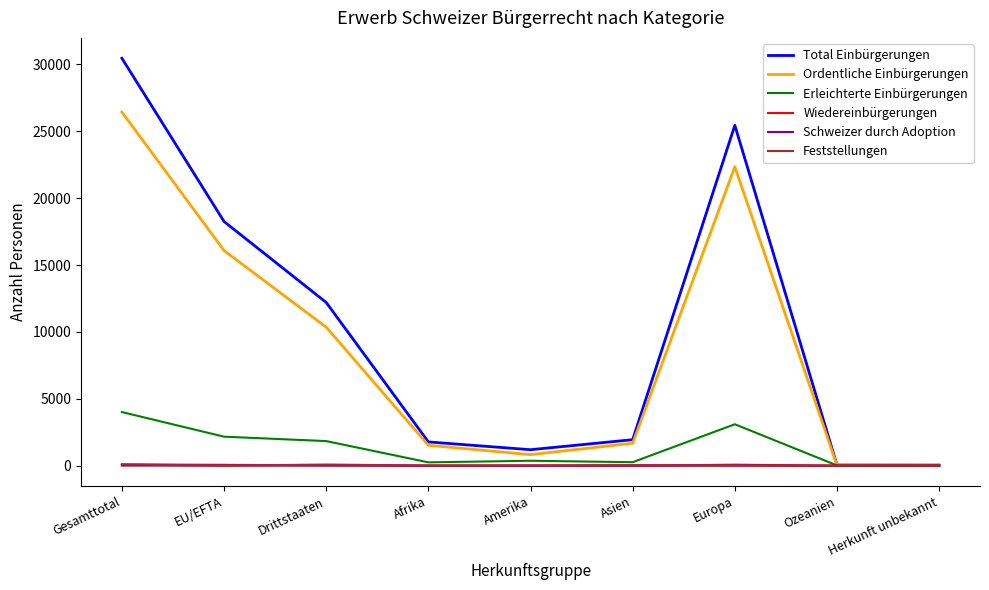

The value of Total Einbürgerungen at Drittstaaten is 21314. True or false?

False